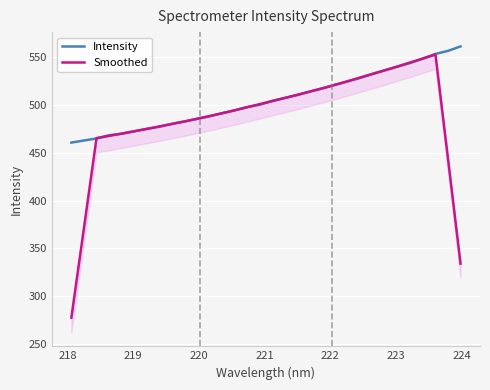

Is it true that Smoothed equals 397.9 at 217?

False